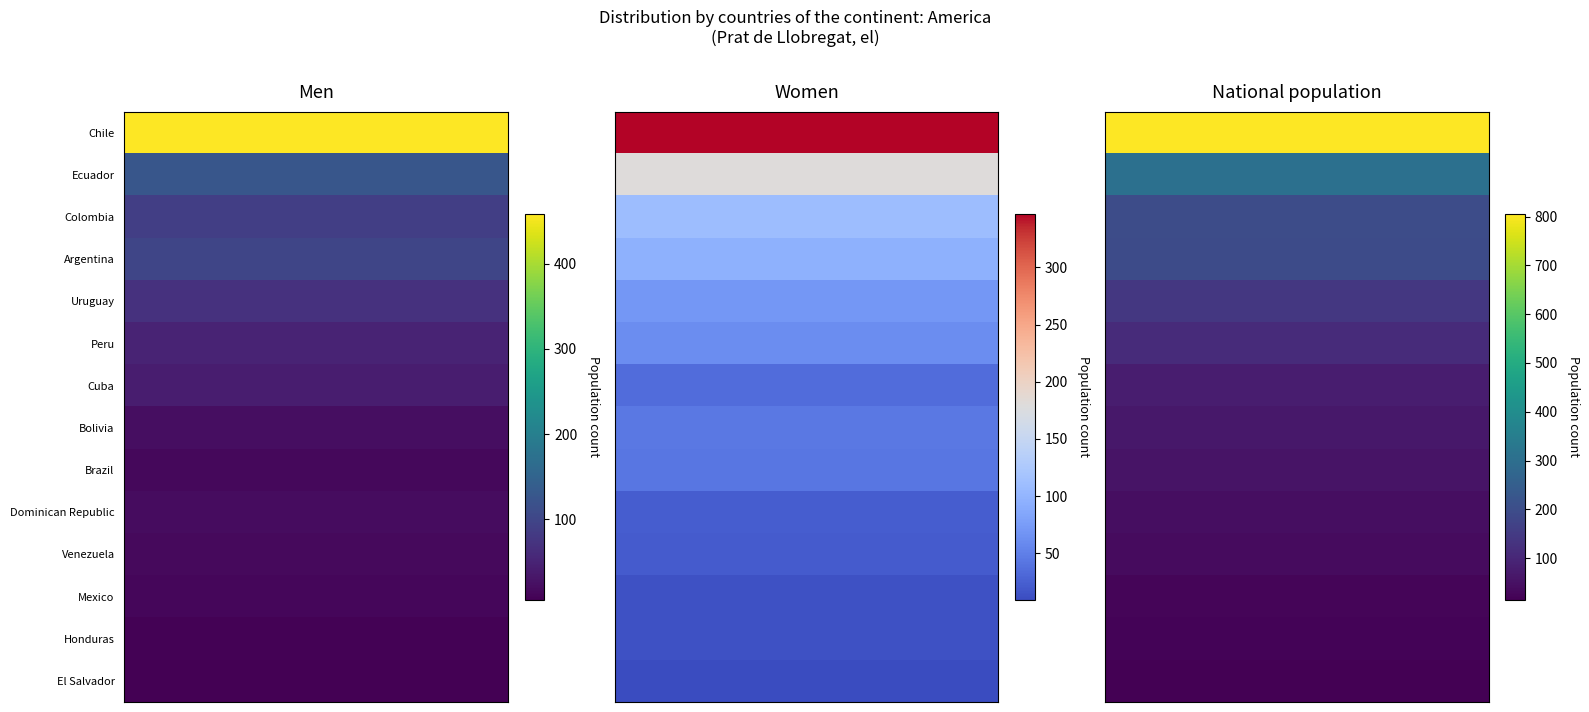

What is the sum of all Cuba values?

154